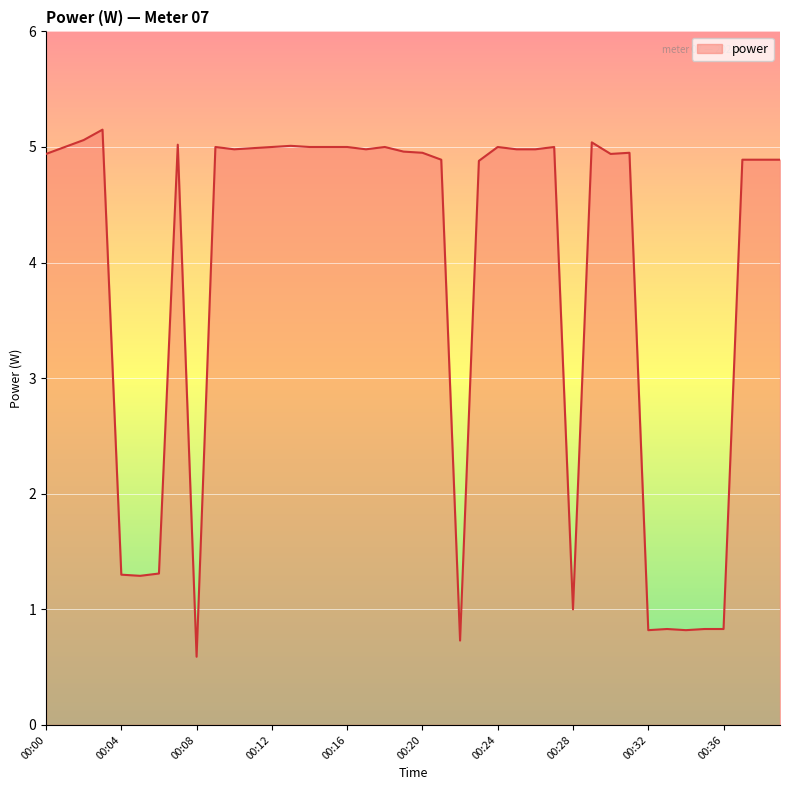

What is the smallest value displayed?

0.6